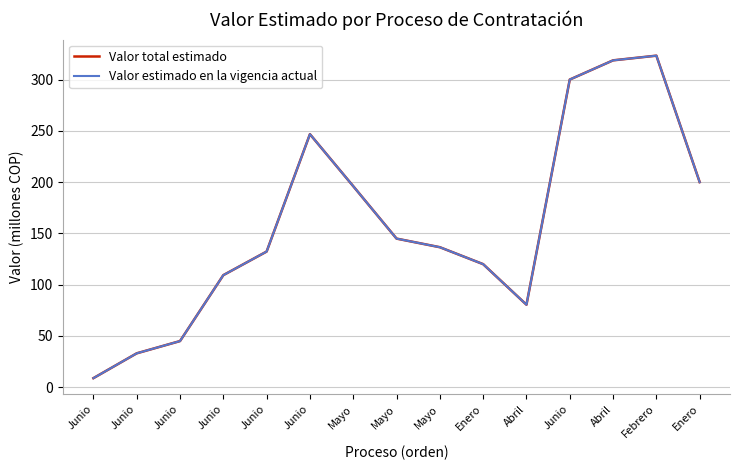

At which label does Valor estimado en la vigencia actual reach its minimum?

Junio